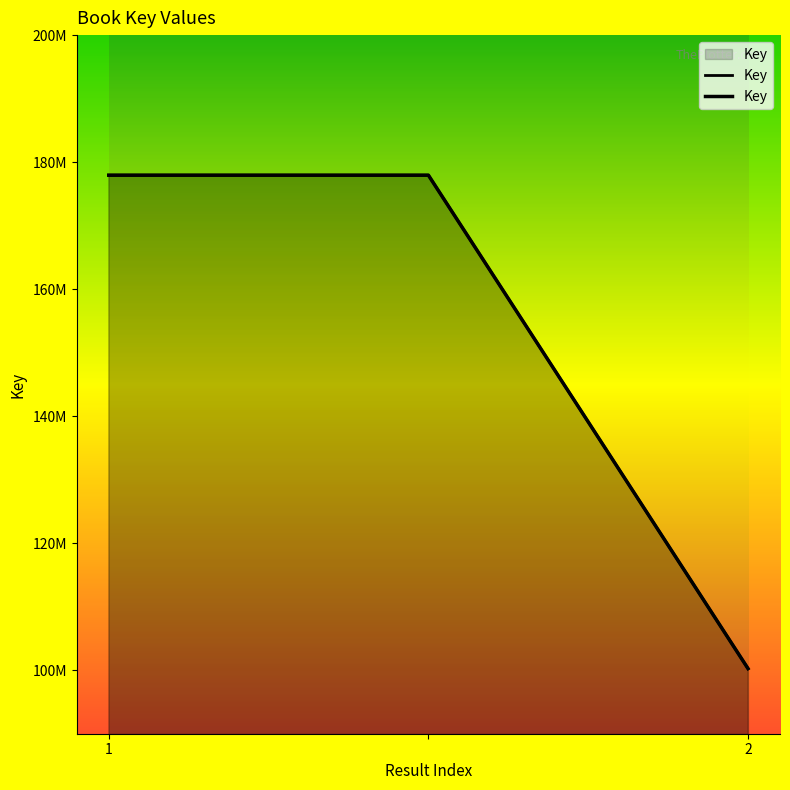

What is the difference between the maximum and minimum values?

77693234